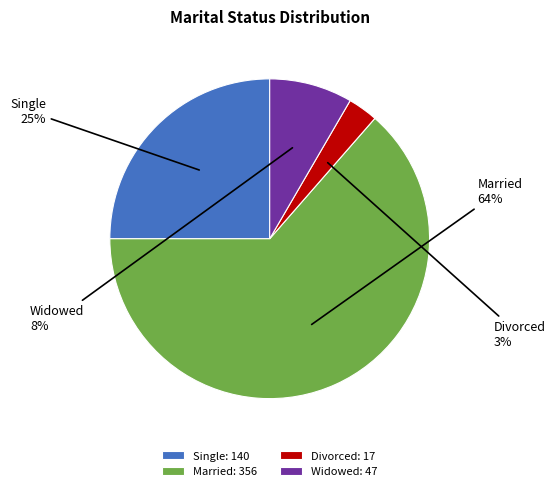

To the nearest percent, what is the difference between the largest and smallest slice percentages?

61%